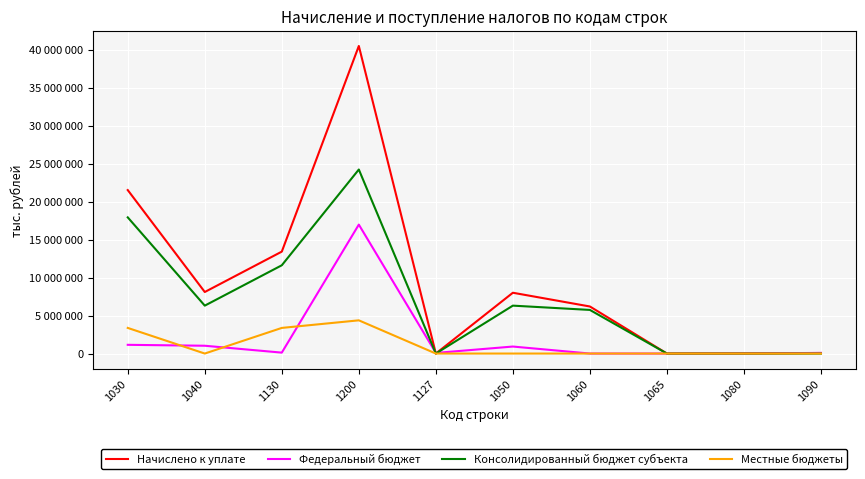

True or false: Федеральный бюджет and Местные бюджеты cross at least once.

True